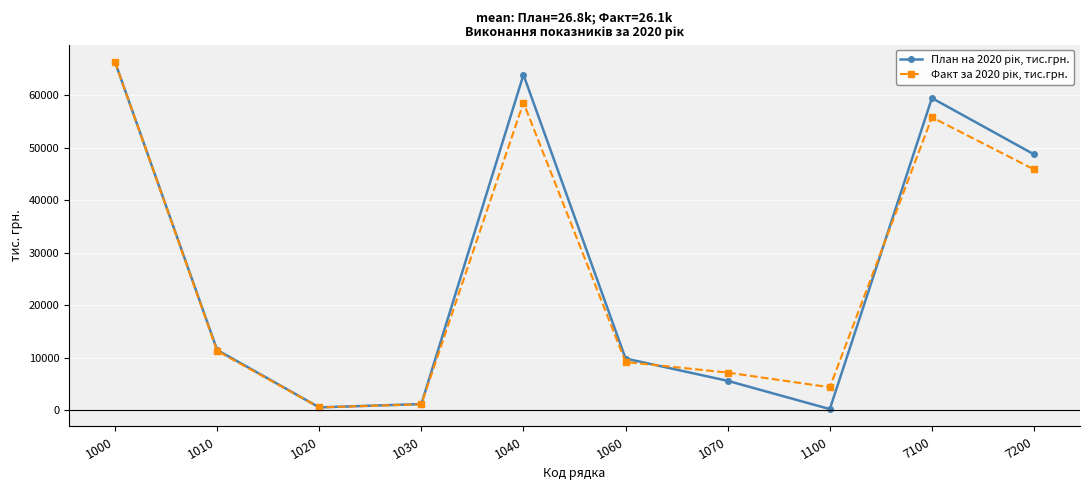

At which category is the sum across all series the highest?

1000